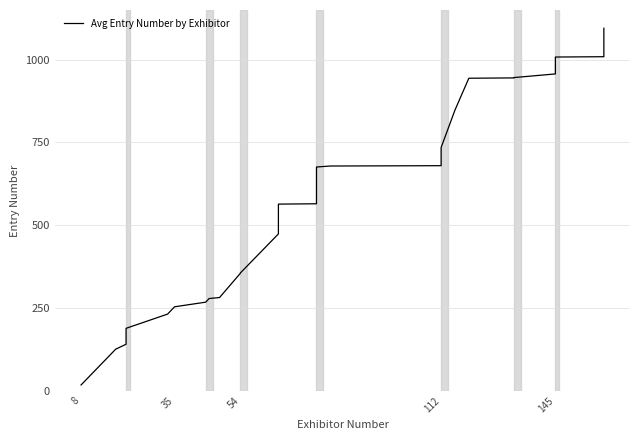

True or false: the data has more than 0 interior local peaks.

False